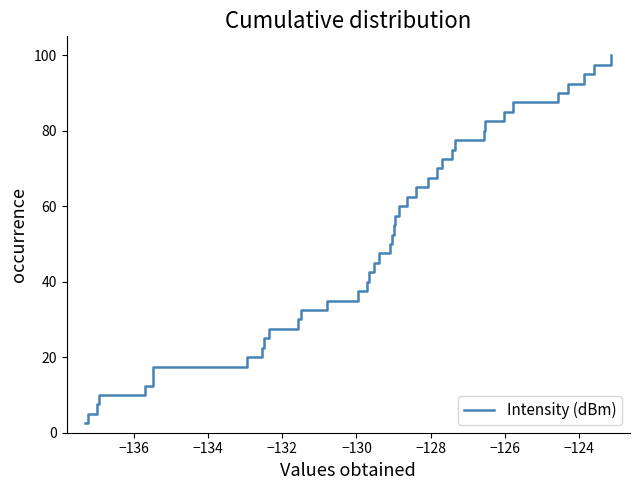

Does the chart have visible grid lines?

No